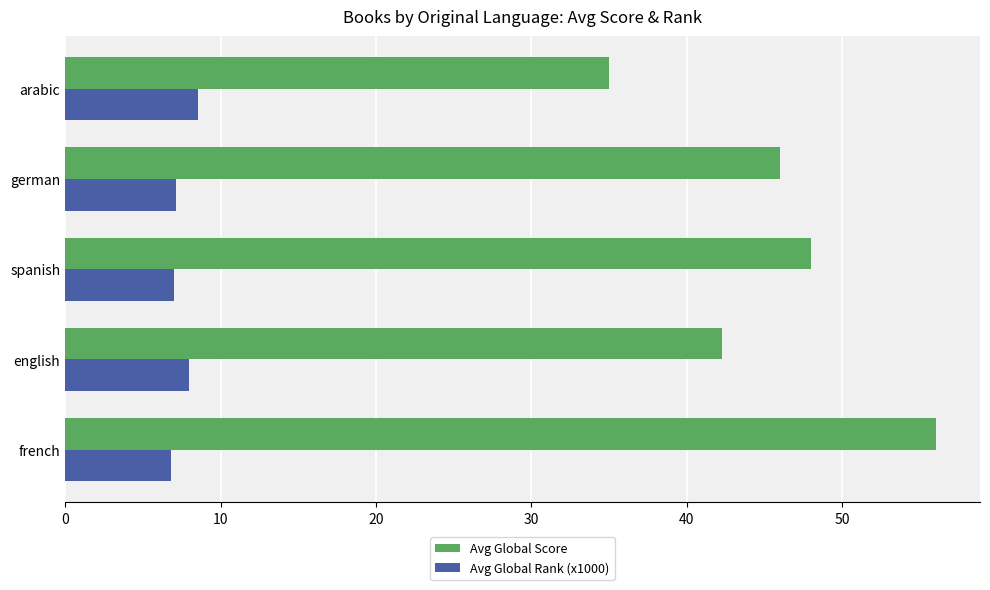

Is the value of Avg Global Score at spanish greater than the value of Avg Global Rank (x1000) at arabic?

Yes